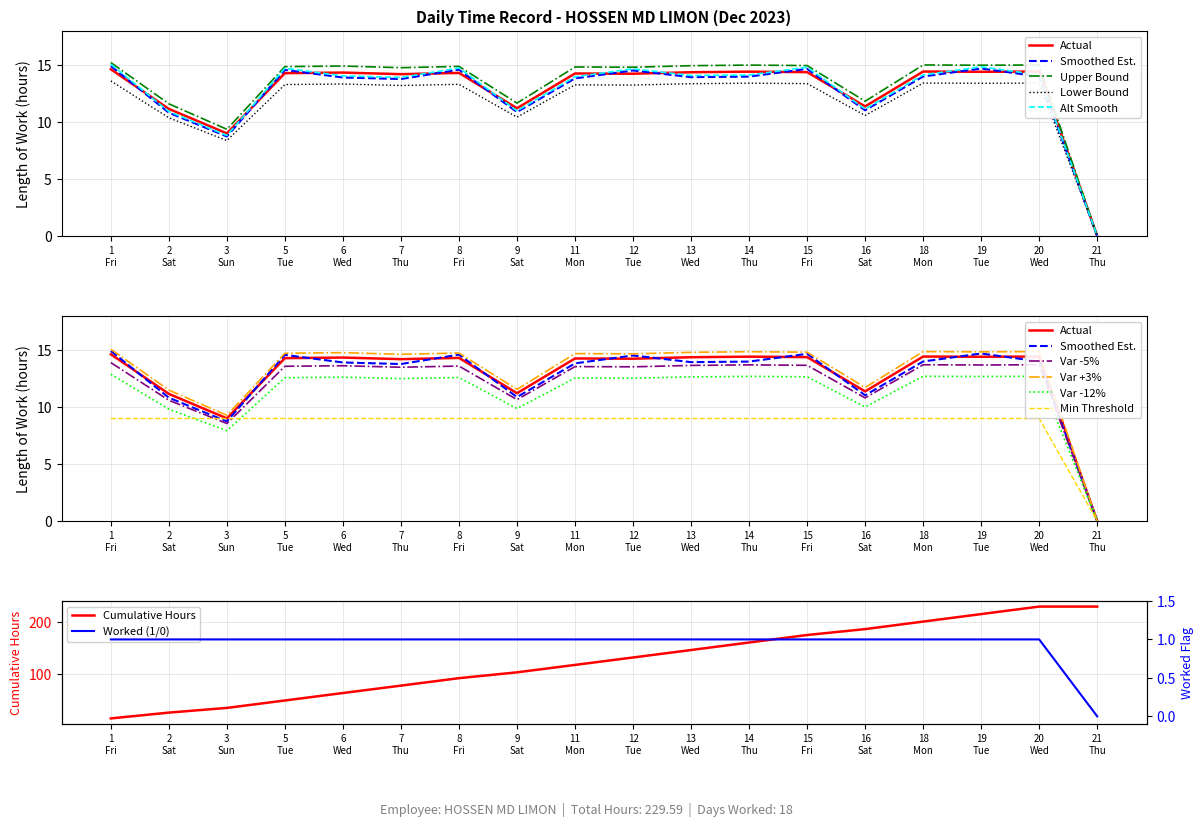

What is the lowest value of the Cumulative Hours series?

14.6